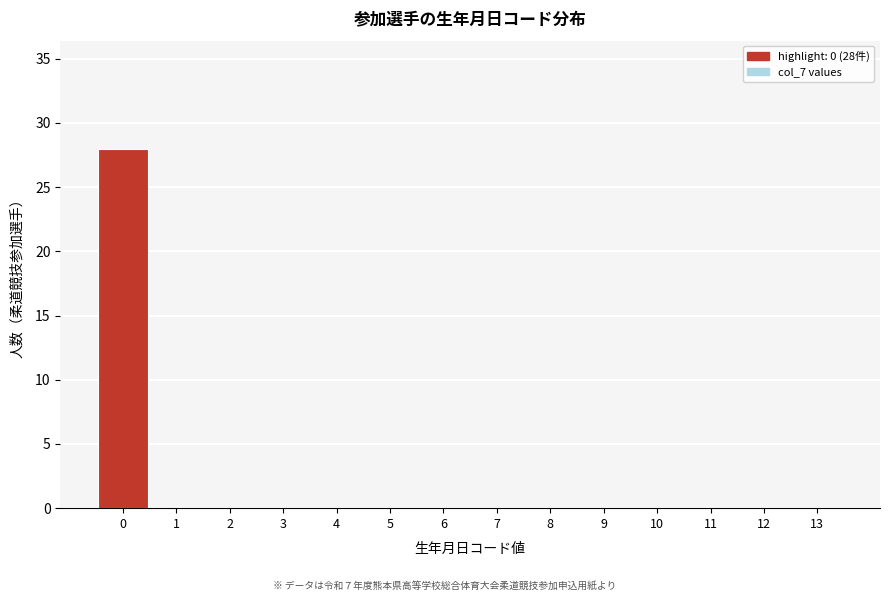

Which range on the x-axis has the tallest bar?

-0.5 to 0.5